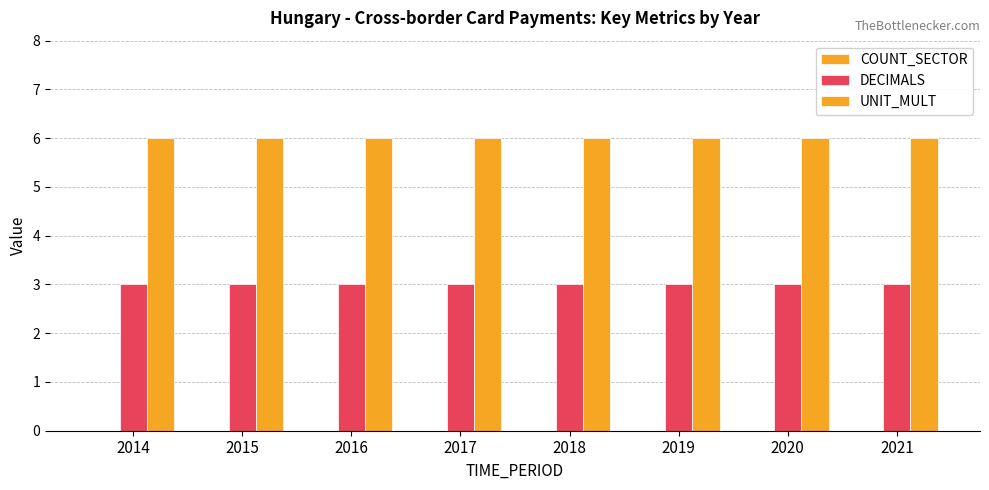

The value of DECIMALS at 2021 is 3. True or false?

True